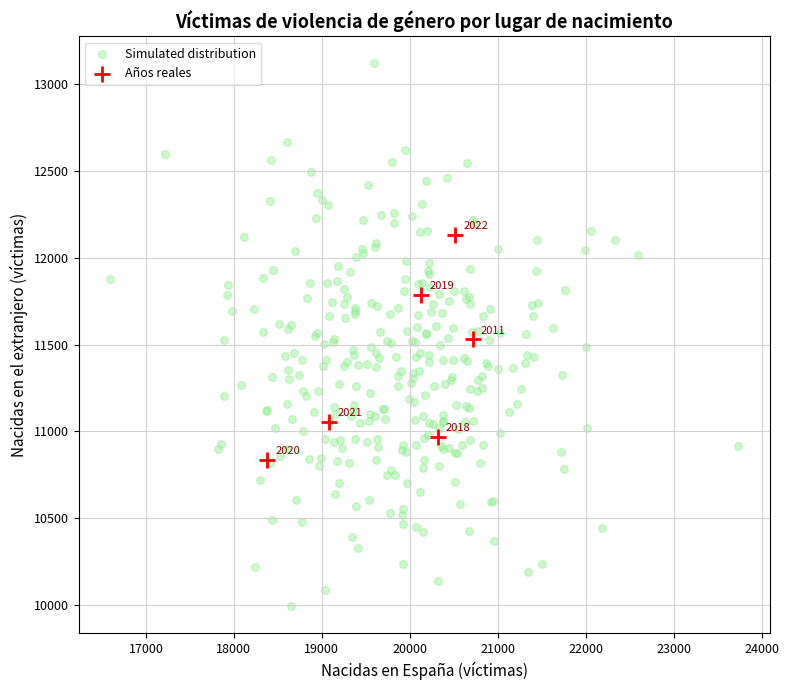

Which series reaches the maximum Y coordinate?

Simulated distribution